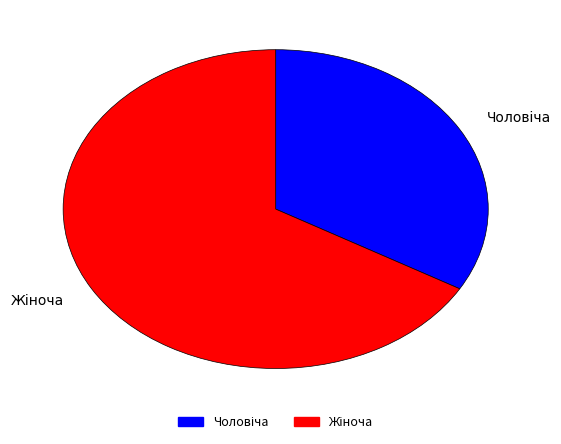

Does any single category account for the majority?

Yes